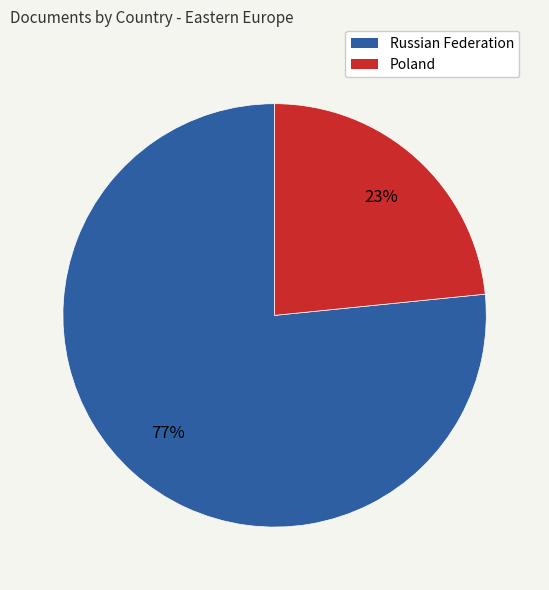

How many slices are in this pie chart?

2